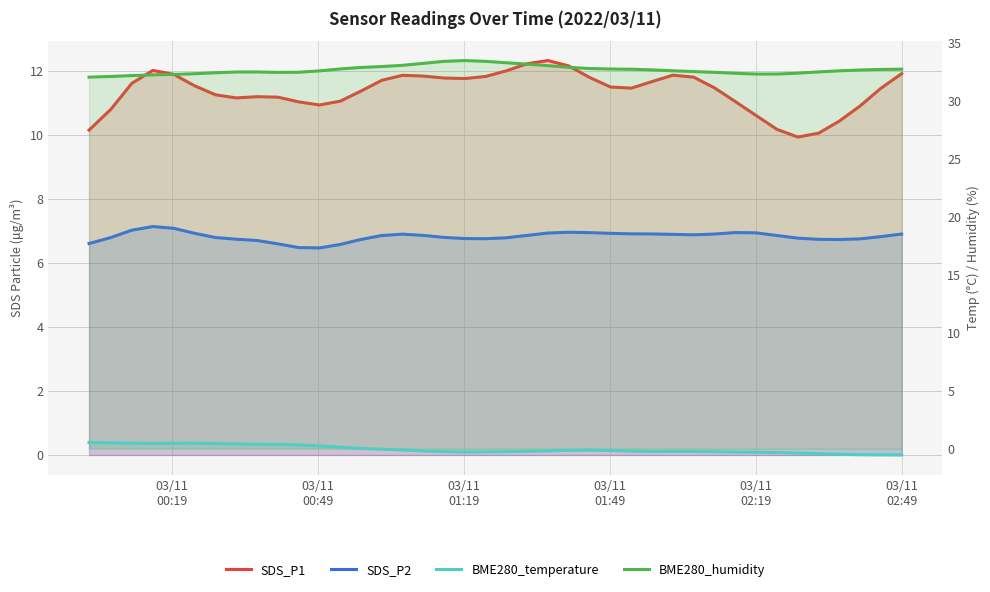

What is the greatest value displayed?

33.5